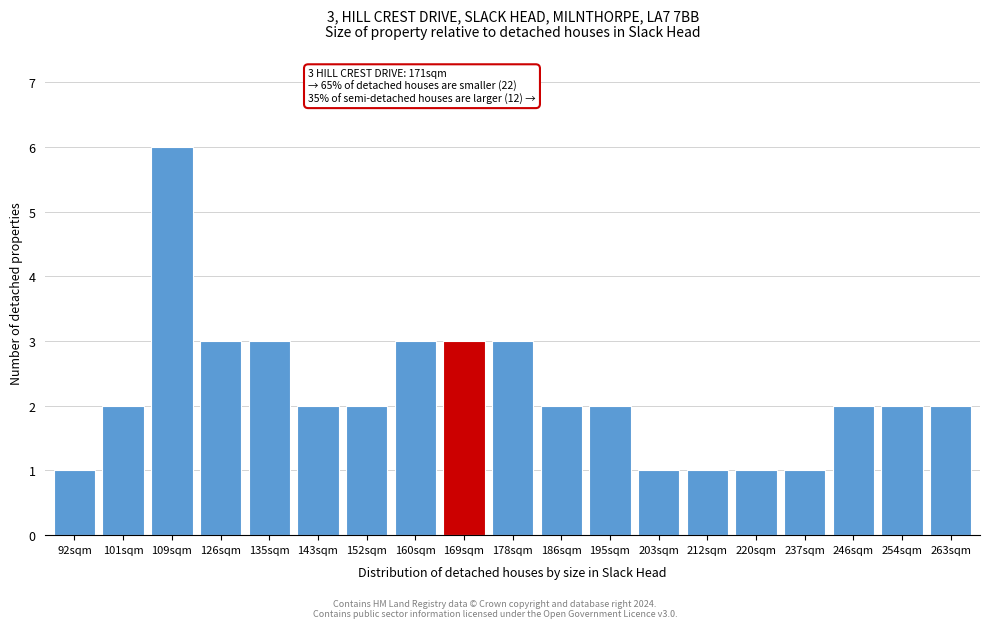

Reading left to right, transcribe all the data shown in this chart.

92sqm=1	101sqm=2	109sqm=6	126sqm=3	135sqm=3	143sqm=2	152sqm=2	160sqm=3	169sqm=3	178sqm=3	186sqm=2	195sqm=2	203sqm=1	212sqm=1	220sqm=1	237sqm=1	246sqm=2	254sqm=2	263sqm=2